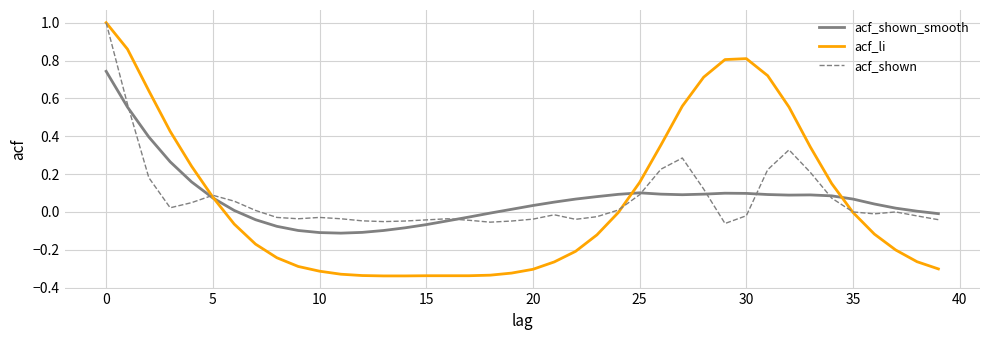

What is the difference between the second highest and minimum values in the acf_li series?

1.2